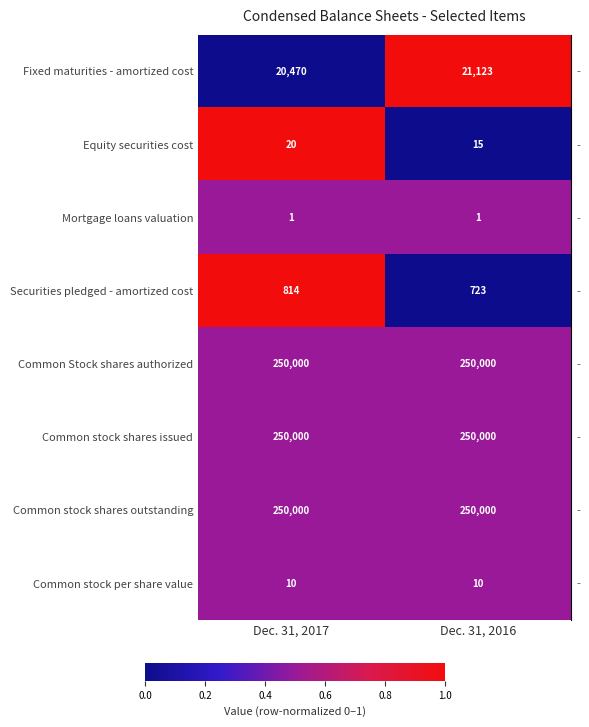

True or false: Common stock shares issued has a value of 159006 at Dec. 31, 2017.

False